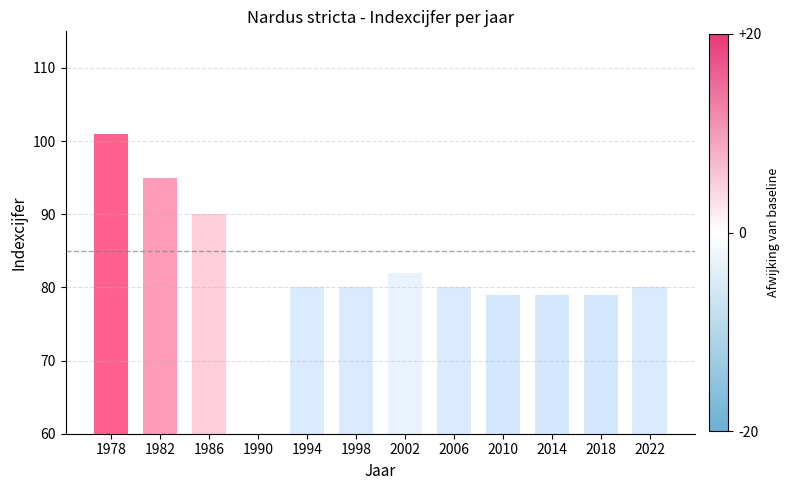

How many distinct data groups are displayed?

1